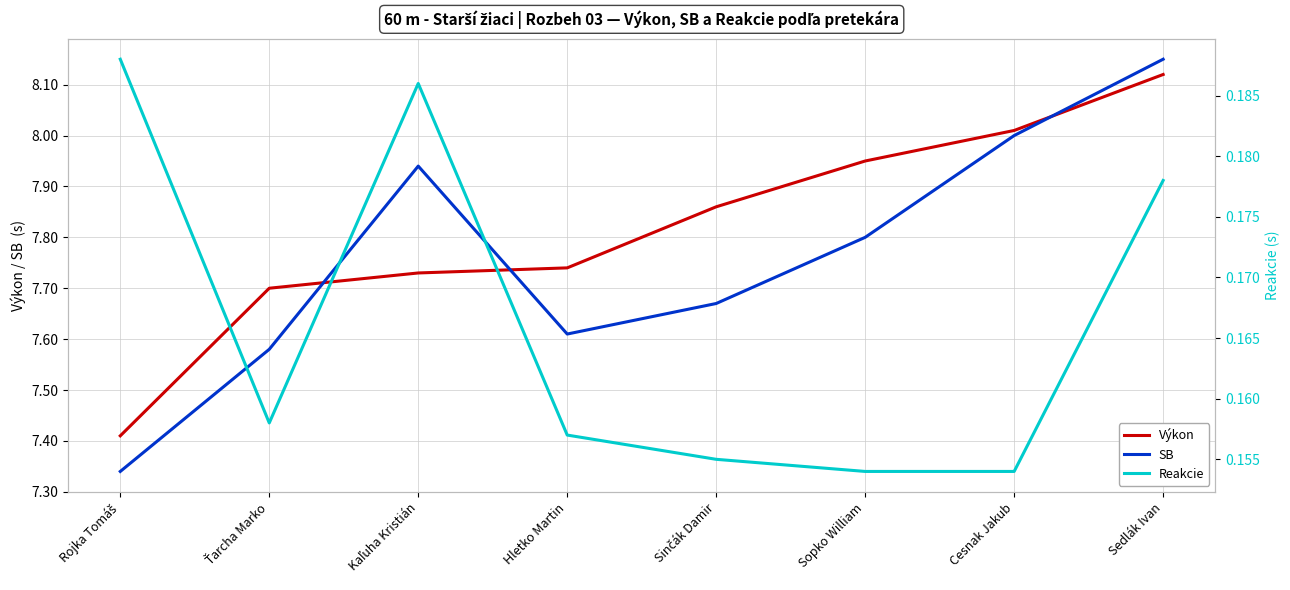

Reading right to left, list all the values displayed in this chart.

Výkon: 8.1	8.0	8.0	7.9	7.7	7.7	7.7	7.4
SB: 8.2	8.0	7.8	7.7	7.6	7.9	7.6	7.3
Reakcie: 0.2	0.2	0.2	0.2	0.2	0.2	0.2	0.2